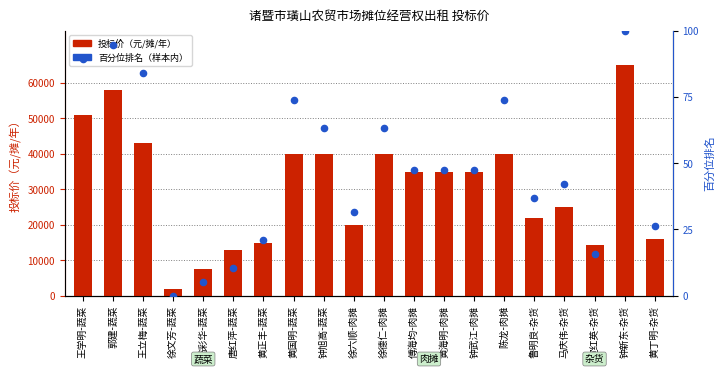

Which series reaches the minimum Y coordinate?

百分位排名